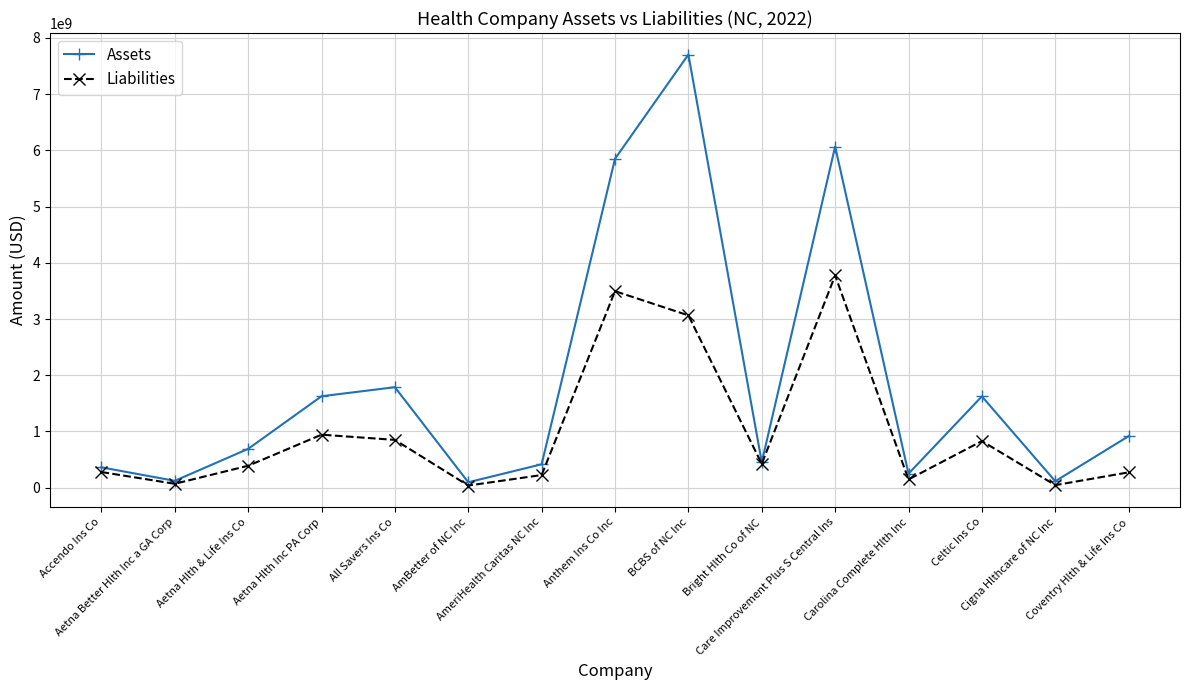

In Liabilities, how many points are lower than both neighbors (excluding endpoints)?

5